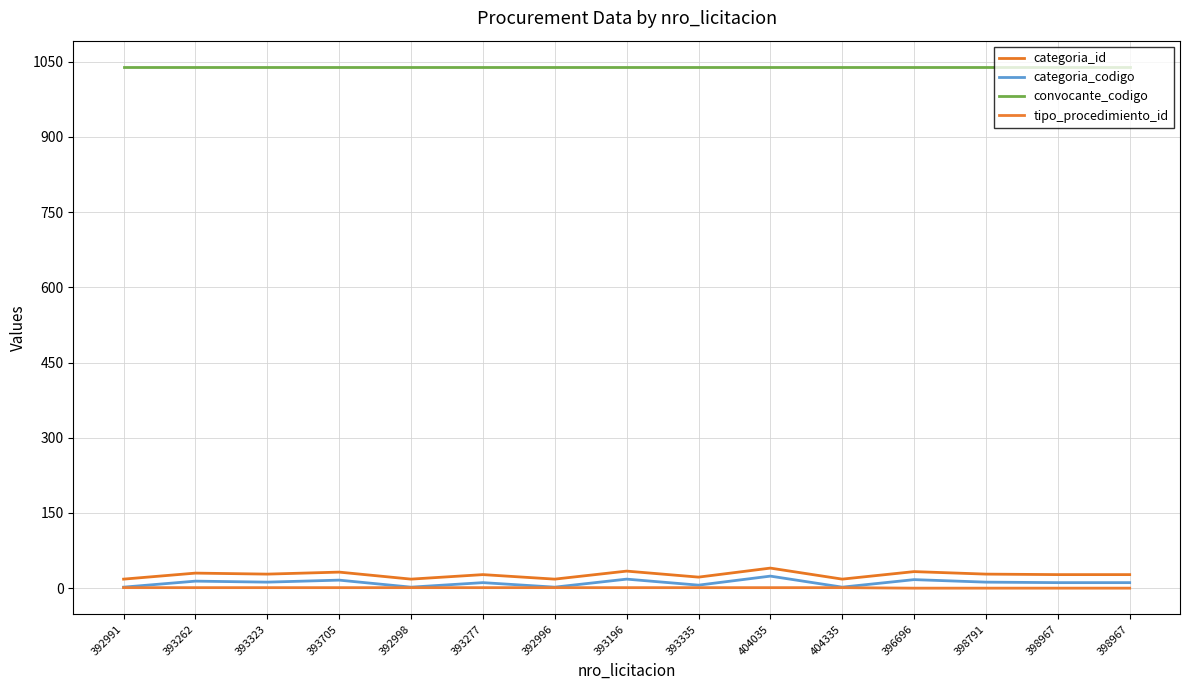

True or false: categoria_id has more than 2 points higher than both neighbors.

True